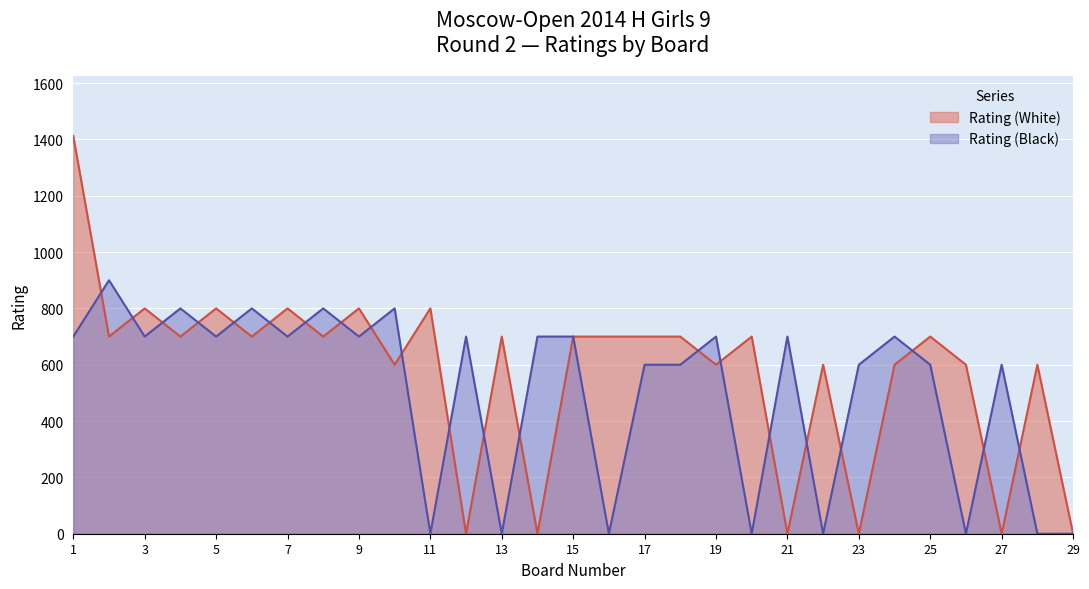

Does the chart display data point markers on the line(s)?

No